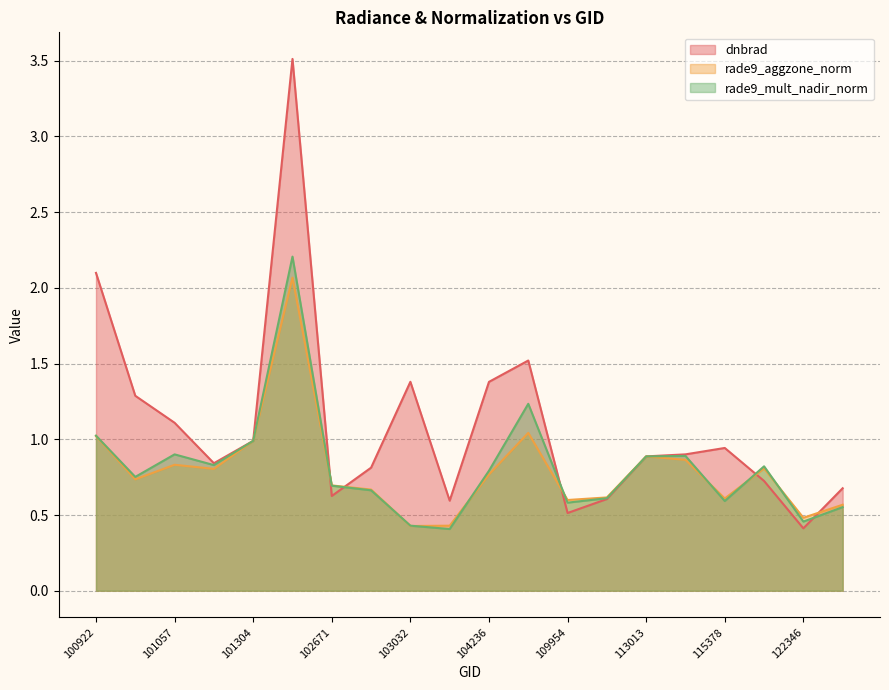

What is the difference between the highest and lowest values at 101057?

0.3